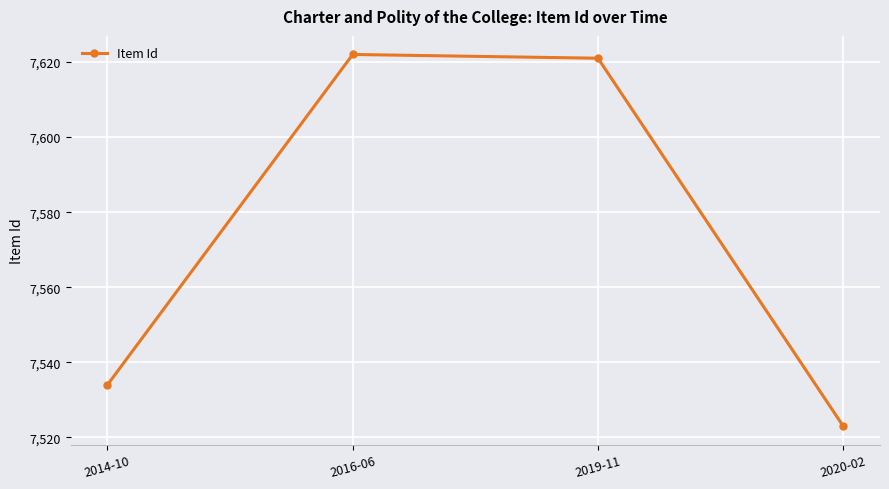

True or false: there are more than 2 points higher than both neighbors.

False